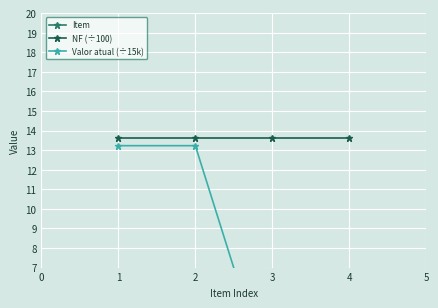

What is the minimum value for NF (÷100)?

13.6